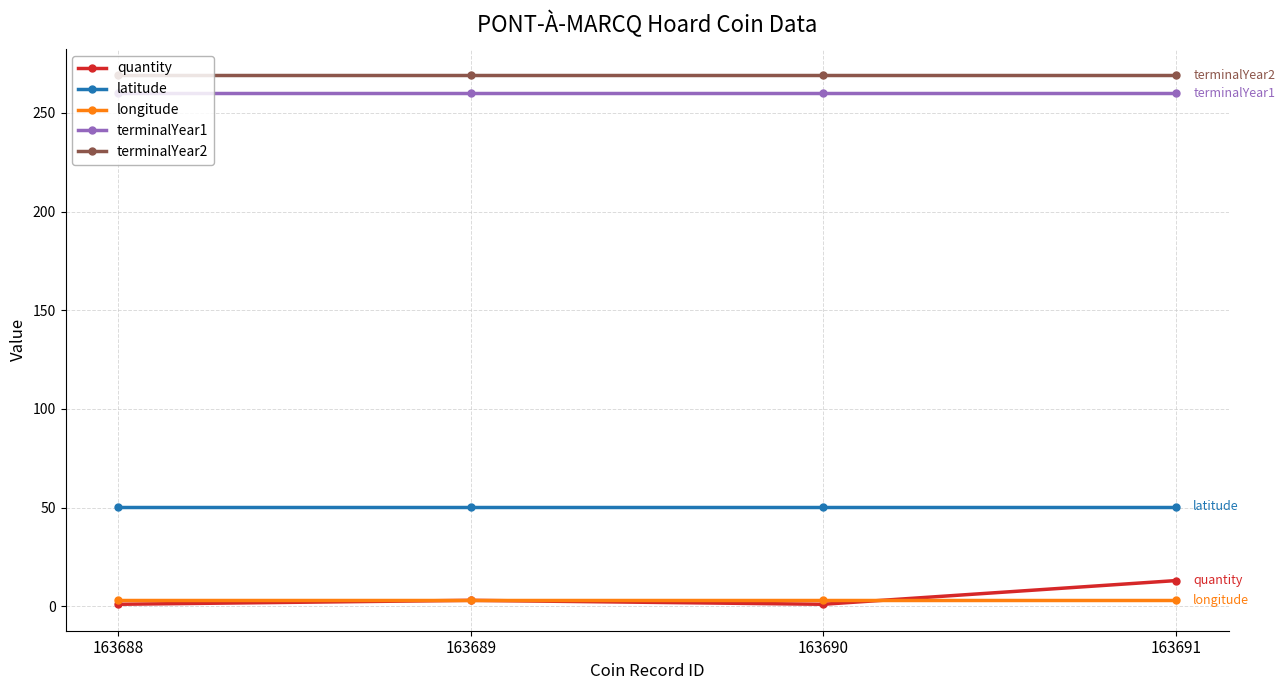

Which series has the widest spread of values?

quantity